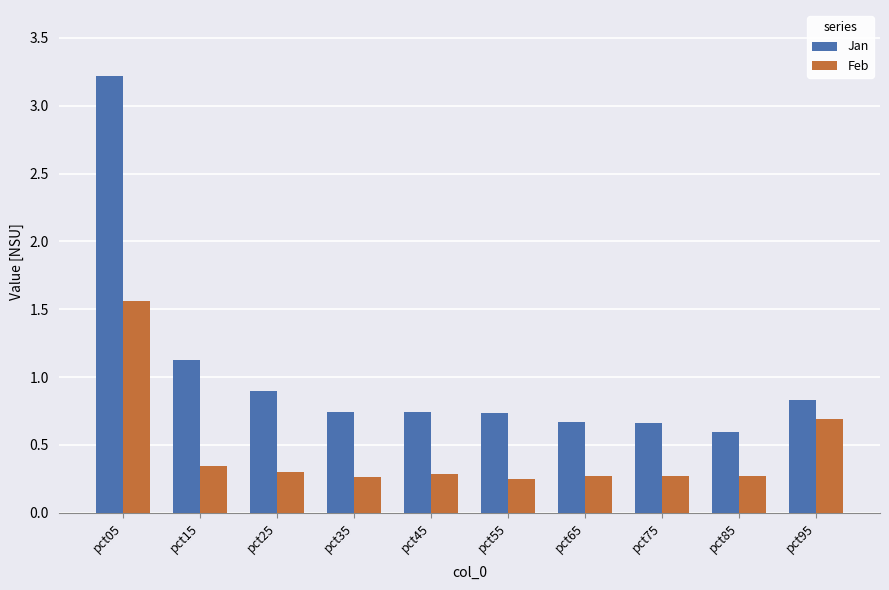

Rank the series at pct25 from highest to lowest value.

Jan, Feb